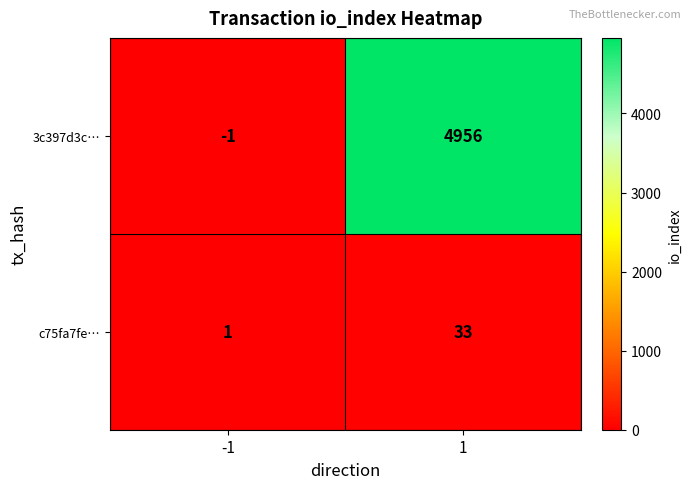

Which series has the largest range (max minus min)?

3c397d3c…